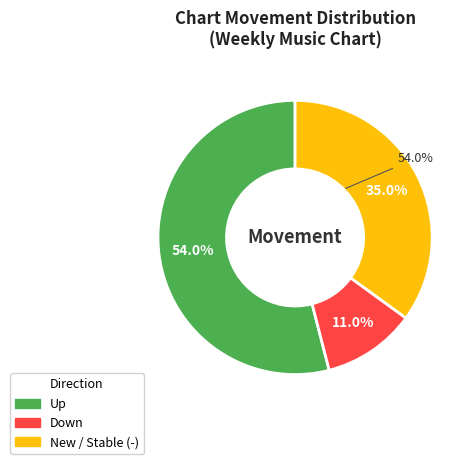

What is the ratio of the value at new to the value at up?

0.6